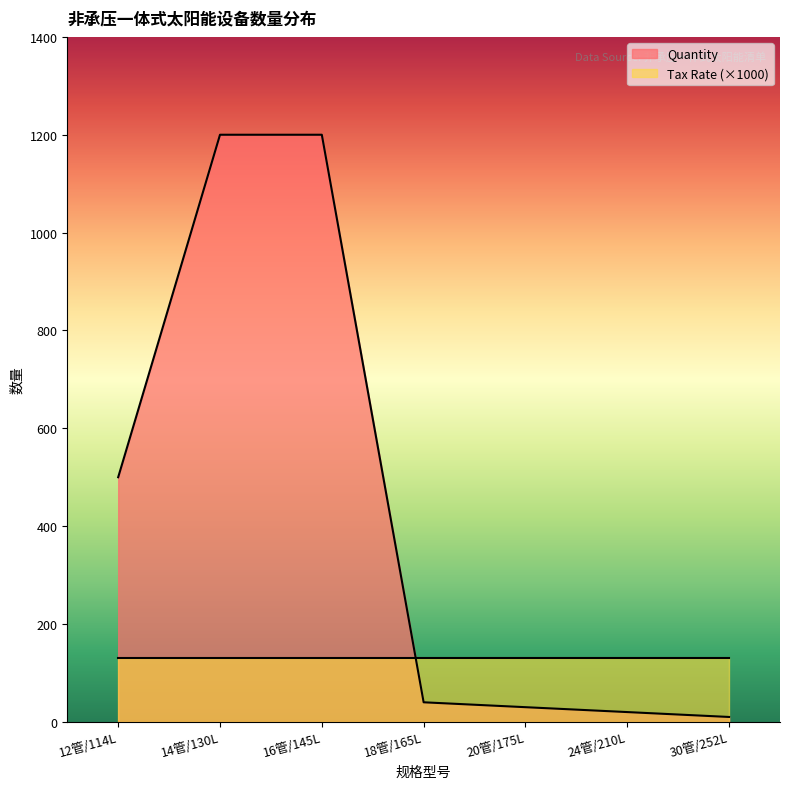

Reading right to left, transcribe all the data shown in this chart.

30管/252L=10	24管/210L=20	20管/175L=30	18管/165L=40	16管/145L=1200	14管/130L=1200	12管/114L=500